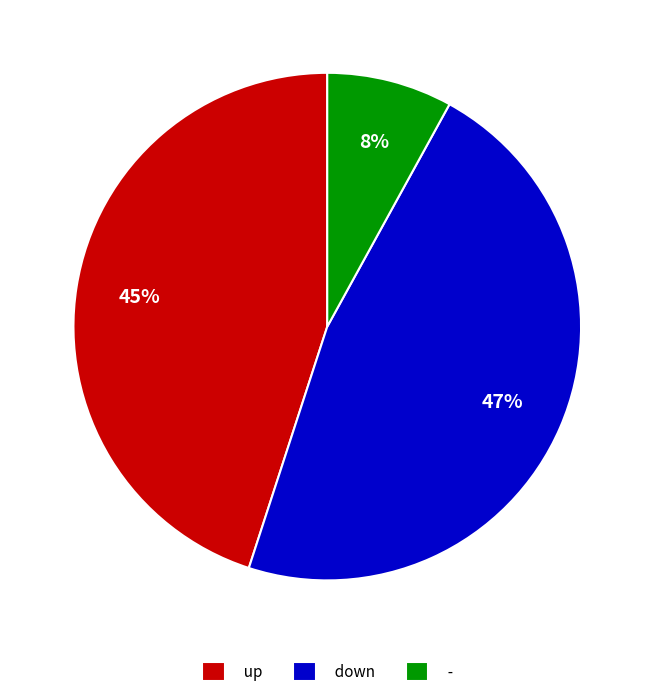

Is the sum of down and up greater than half?

Yes